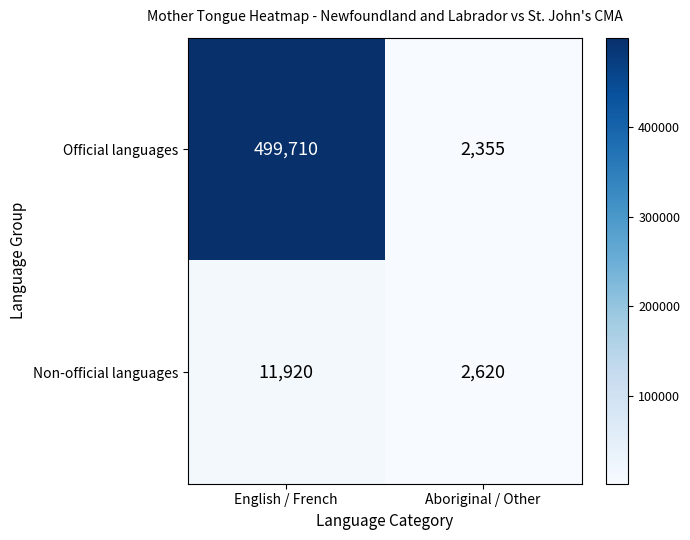

What is the minimum value shown in the chart?

2355